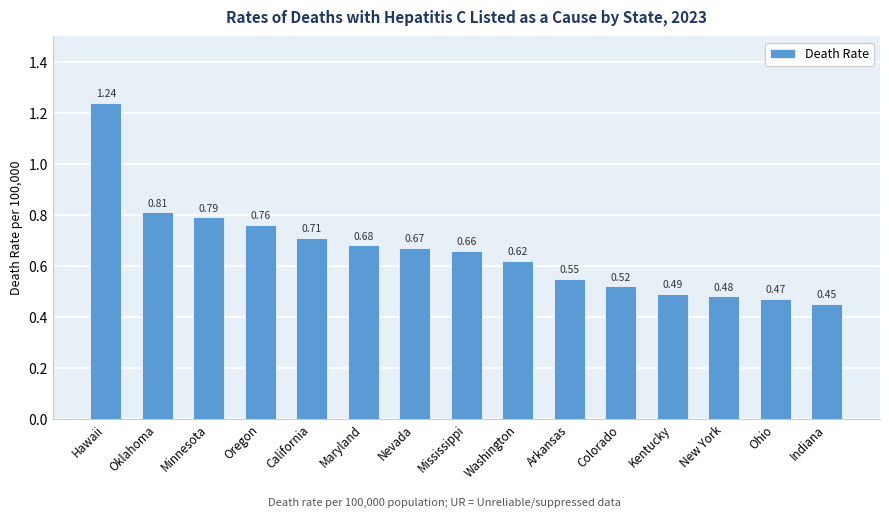

At which label is the value closest to 0?

Indiana